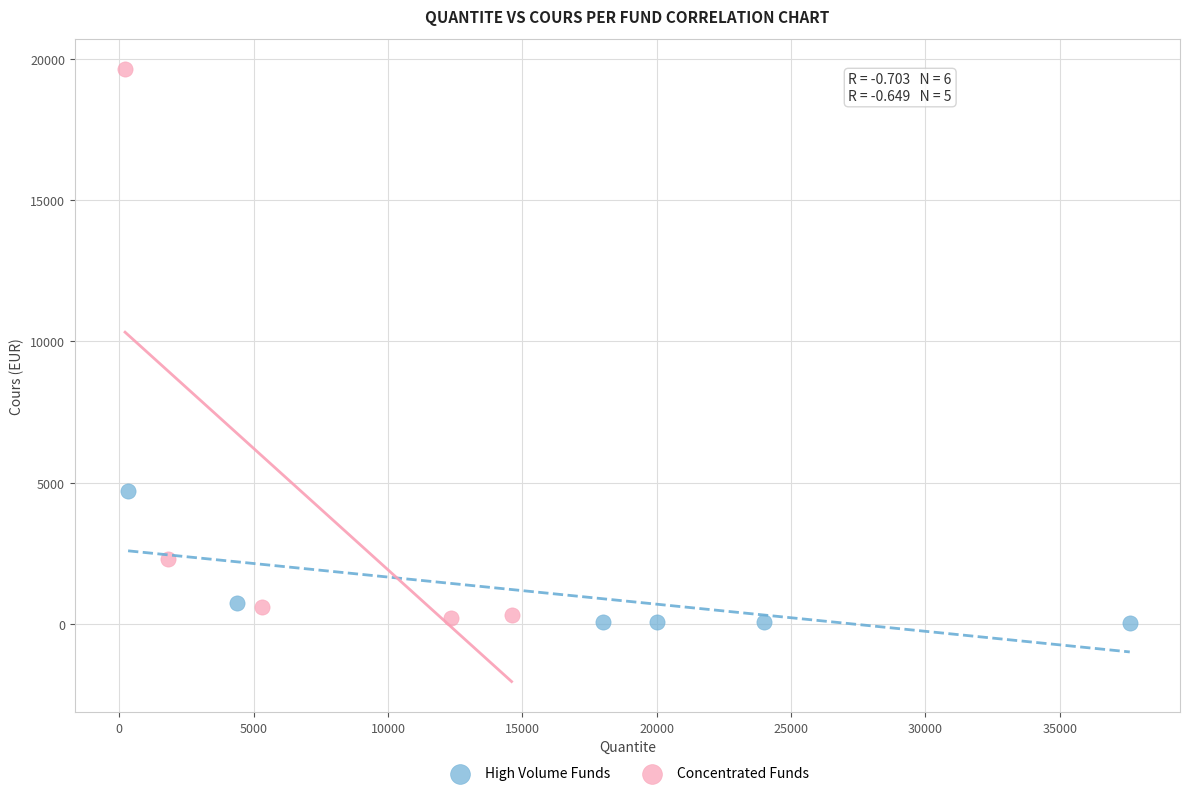

Which series contains the highest Y value?

Concentrated Funds